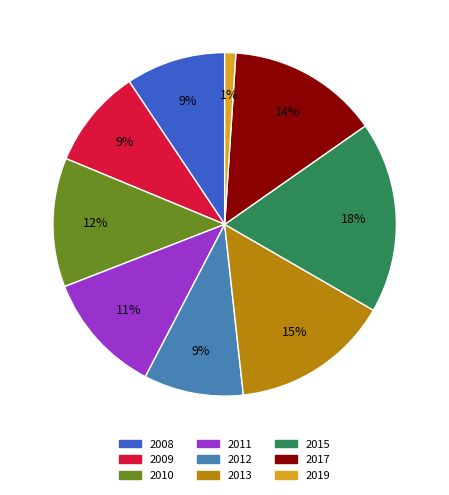

What percentage is the 2009 slice, to the nearest percent?

9%